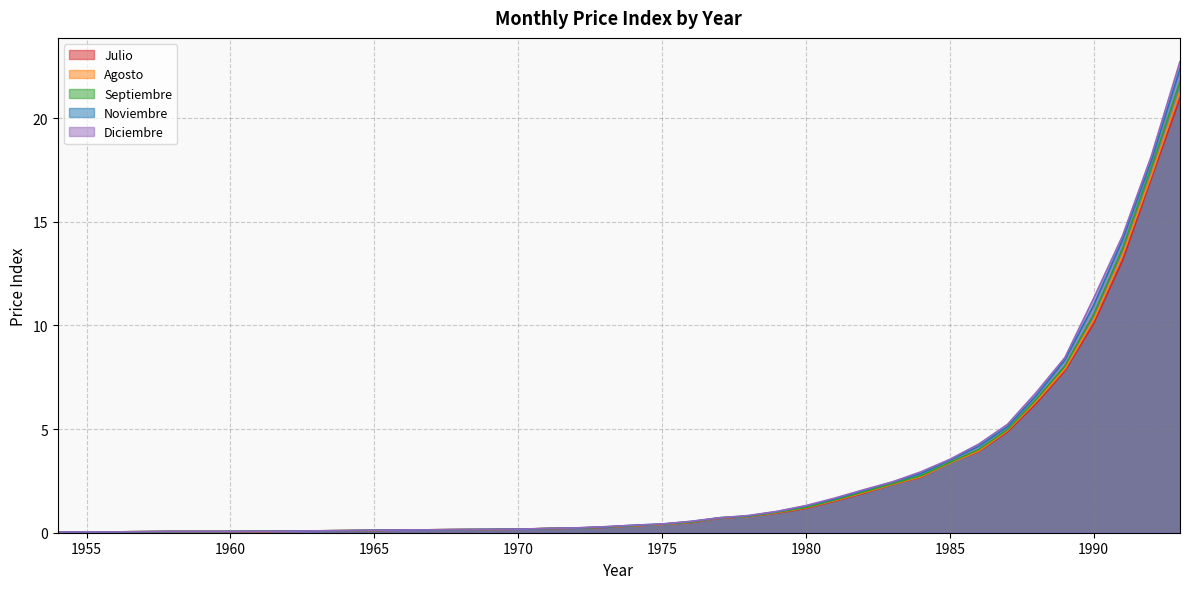

Reading left to right, list all the values displayed in this chart.

Julio: 0.0	0.0	0.0	0.1	0.1	0.1	0.1	0.1	0.1	0.1	0.1	0.1	0.1	0.1	0.1	0.1	0.2	0.2	0.2	0.3	0.3	0.4	0.5	0.7	0.8	0.9	1.2	1.5	1.9	2.3	2.7	3.4	3.9	4.9	6.2	7.8	10.1	13.1	17.1	20.9
Agosto: 0.0	0.0	0.0	0.1	0.1	0.1	0.1	0.1	0.1	0.1	0.1	0.1	0.1	0.1	0.1	0.1	0.2	0.2	0.2	0.3	0.3	0.4	0.5	0.7	0.8	1.0	1.2	1.6	1.9	2.3	2.7	3.4	3.9	4.9	6.3	7.9	10.3	13.4	17.2	21.3
Septiembre: 0.0	0.0	0.0	0.1	0.1	0.1	0.1	0.1	0.1	0.1	0.1	0.1	0.1	0.1	0.1	0.2	0.2	0.2	0.2	0.3	0.3	0.4	0.5	0.7	0.8	1.0	1.2	1.6	2.0	2.4	2.8	3.4	4.0	5.0	6.4	8.1	10.5	13.7	17.6	21.8
Noviembre: 0.0	0.0	0.0	0.1	0.1	0.1	0.1	0.1	0.1	0.1	0.1	0.1	0.1	0.1	0.1	0.2	0.2	0.2	0.2	0.3	0.4	0.4	0.5	0.7	0.8	1.0	1.3	1.6	2.0	2.4	2.9	3.5	4.2	5.1	6.6	8.3	11.0	14.1	17.9	22.4
Diciembre: 0.0	0.0	0.0	0.1	0.1	0.1	0.1	0.1	0.1	0.1	0.1	0.1	0.1	0.1	0.1	0.2	0.2	0.2	0.2	0.3	0.4	0.4	0.6	0.7	0.8	1.0	1.3	1.7	2.1	2.5	2.9	3.5	4.3	5.2	6.8	8.4	11.3	14.3	18.2	22.7